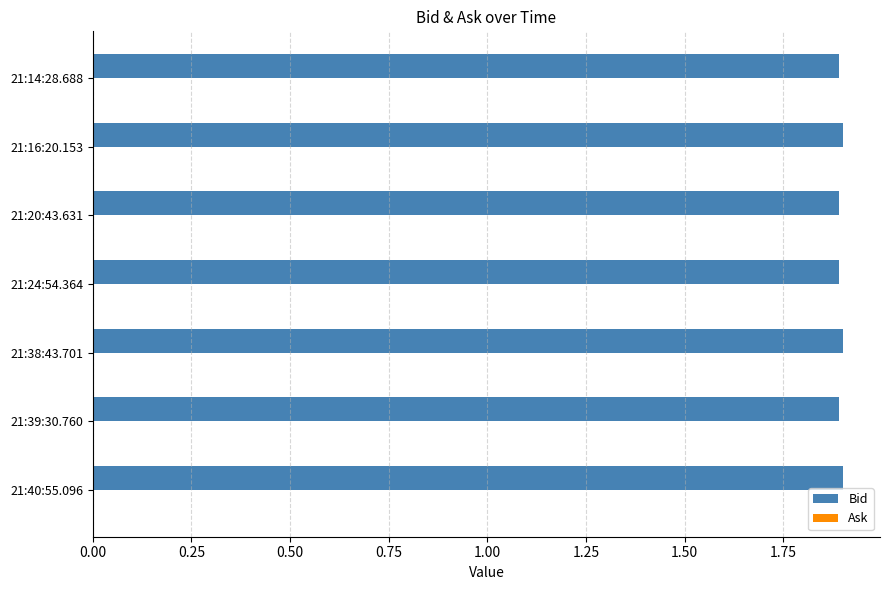

What is the greatest value displayed?

1.9